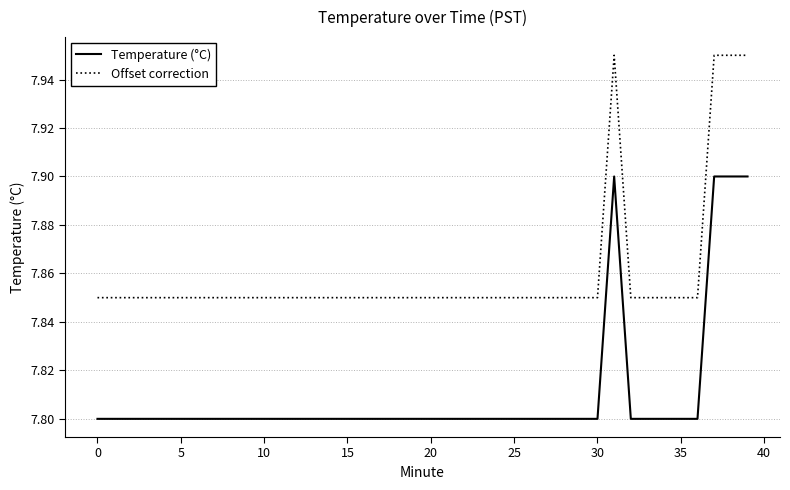

True or false: Temperature (°C) and Offset correction intersect in this chart.

False